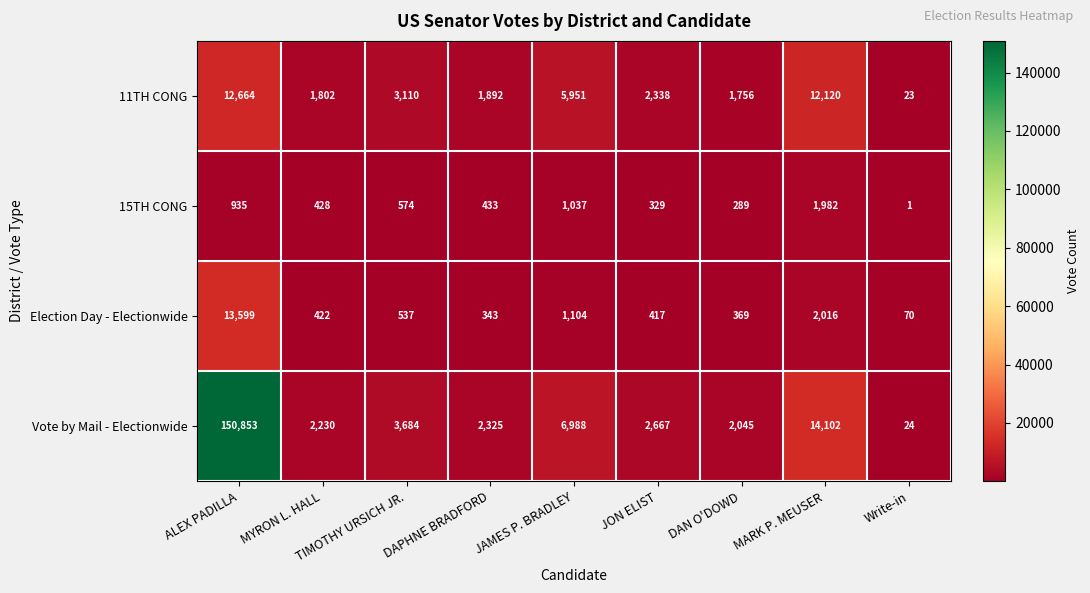

Where does the Election Day - Electionwide series first go above 422?

ALEX PADILLA